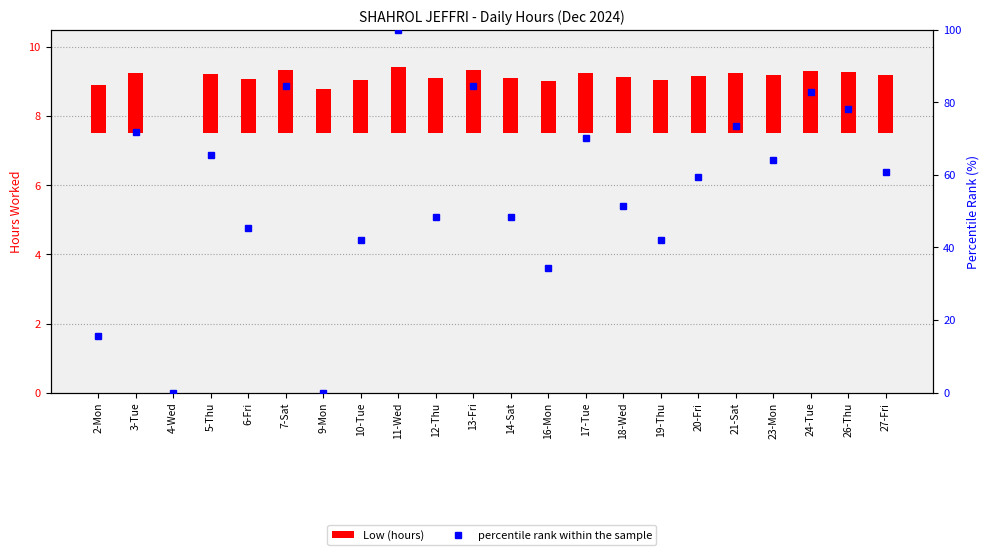

Is it true that percentile rank within the sample equals 100.0 at 11-Wed?

True